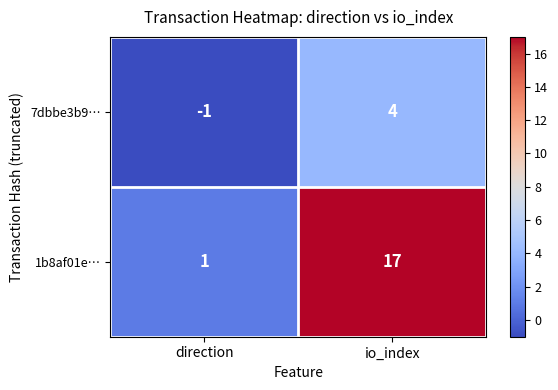

Rank the series by their maximum value, from highest to lowest.

1b8af01e…, 7dbbe3b9…